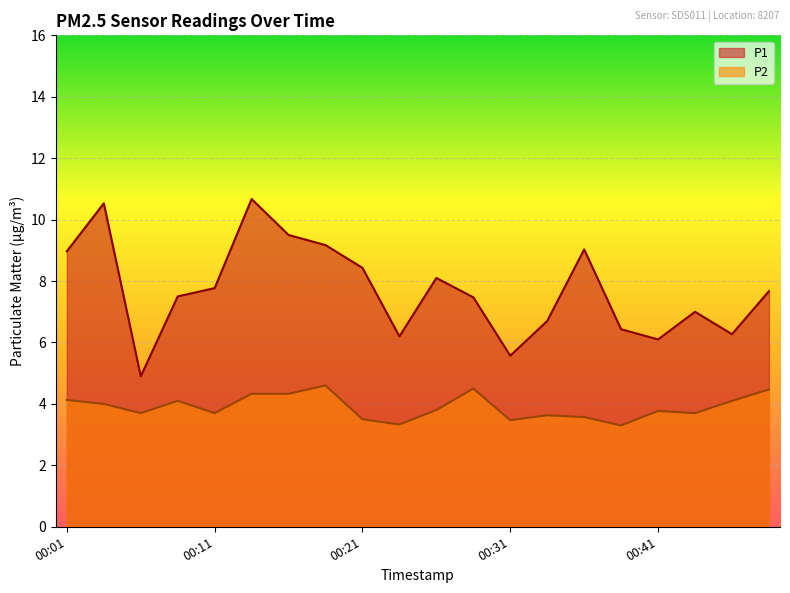

True or false: P2 and P1 intersect in this chart.

False